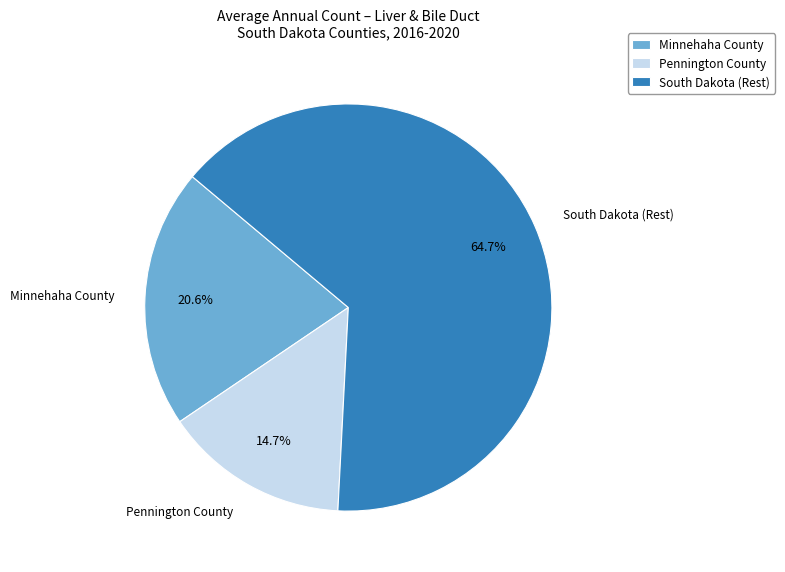

What percentage is the South Dakota slice, to the nearest percent?

65%